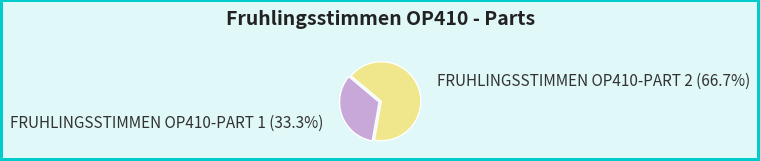

Combined, do FRUHLINGSSTIMMEN OP410-PART 1 and FRUHLINGSSTIMMEN OP410-PART 2 account for over 50%?

Yes